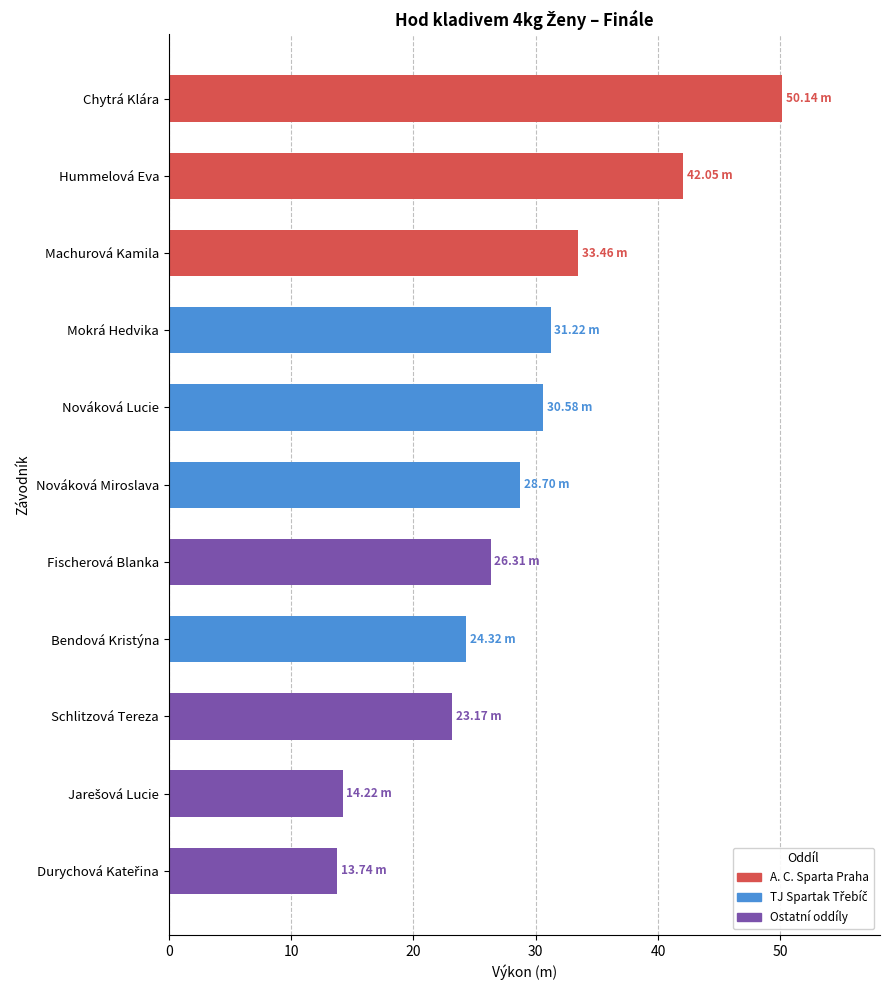

What is the change in value from Nováková Miroslava to Fischerová Blanka?

-2.4